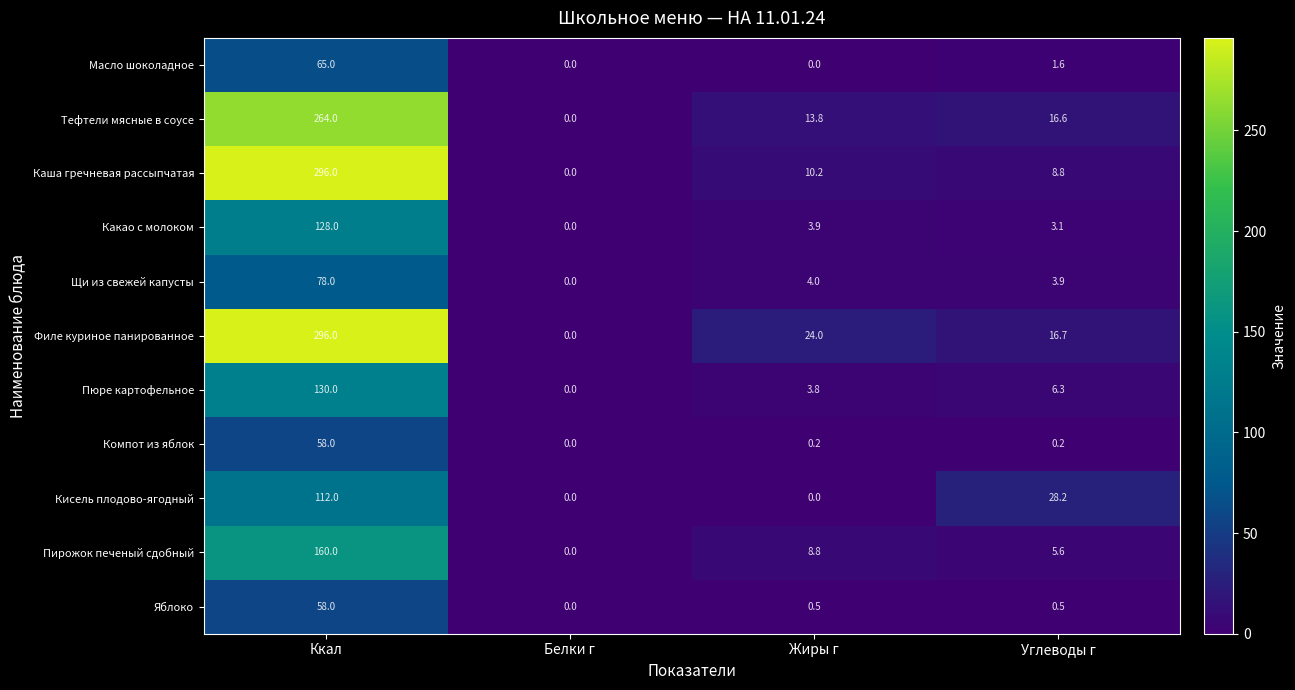

True or false: Пюре картофельное has a value of 89.5 at Белки г.

False